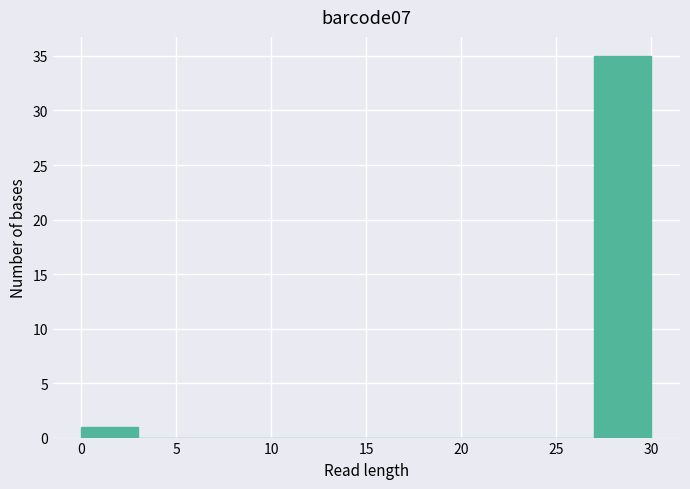

What is the height of the bar covering 0 to 3 on the x-axis? The values are not printed on the chart, so give them approximately, as read against the axis.

1